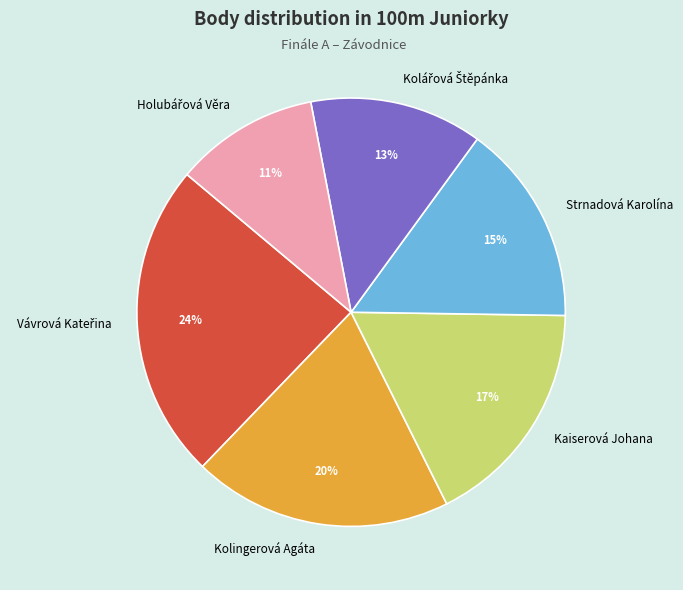

To the nearest percent, what is the difference between the largest and smallest slice percentages?

13%